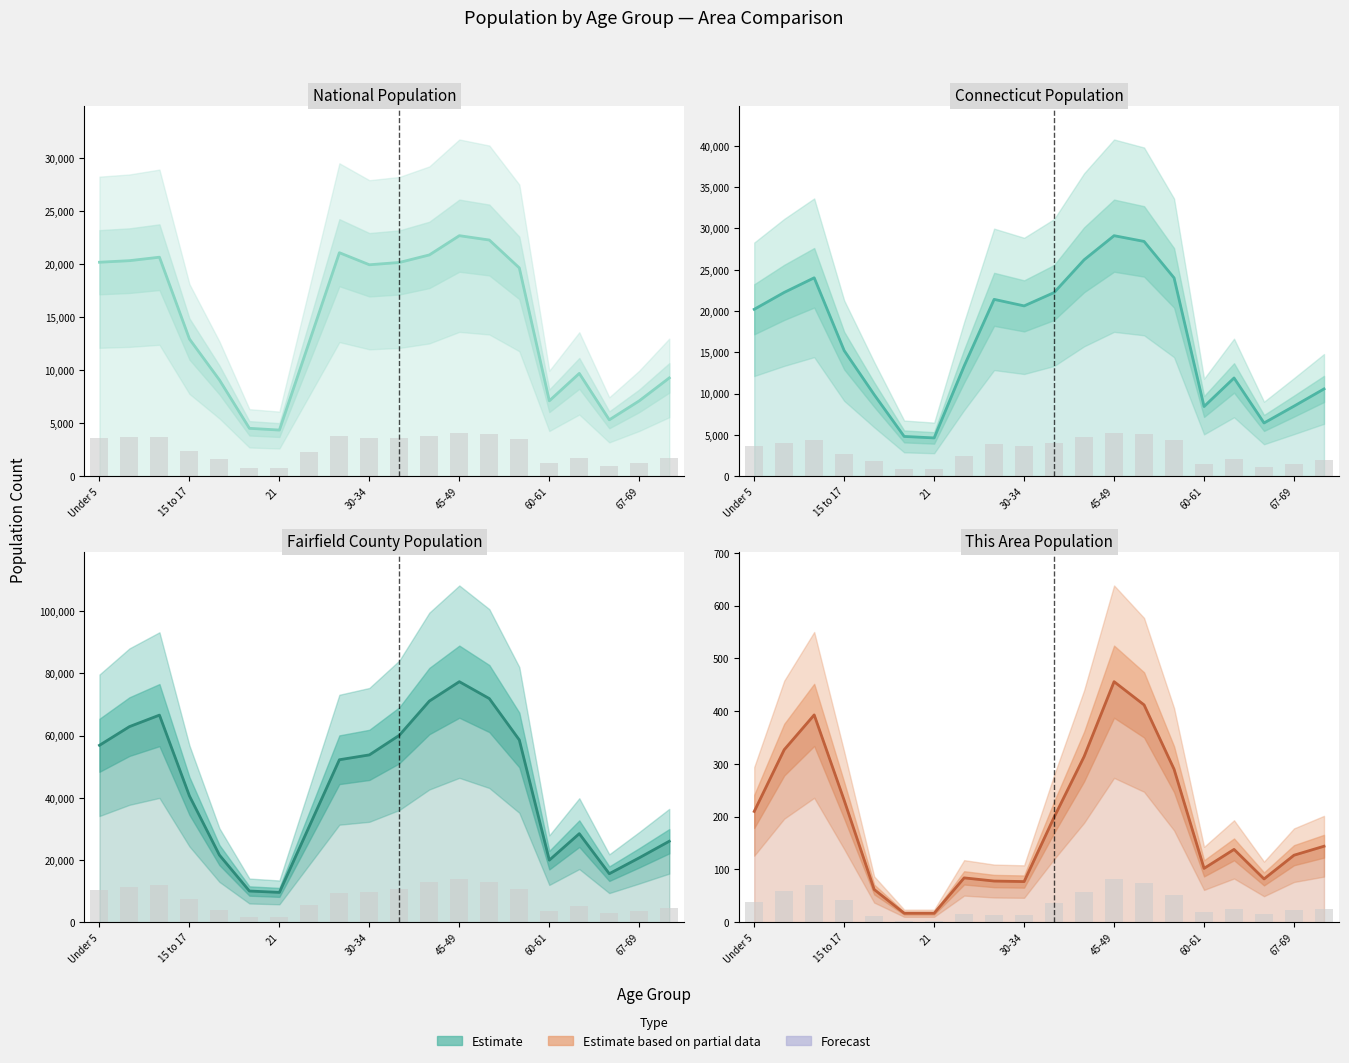

How many groups of bars are there?

20